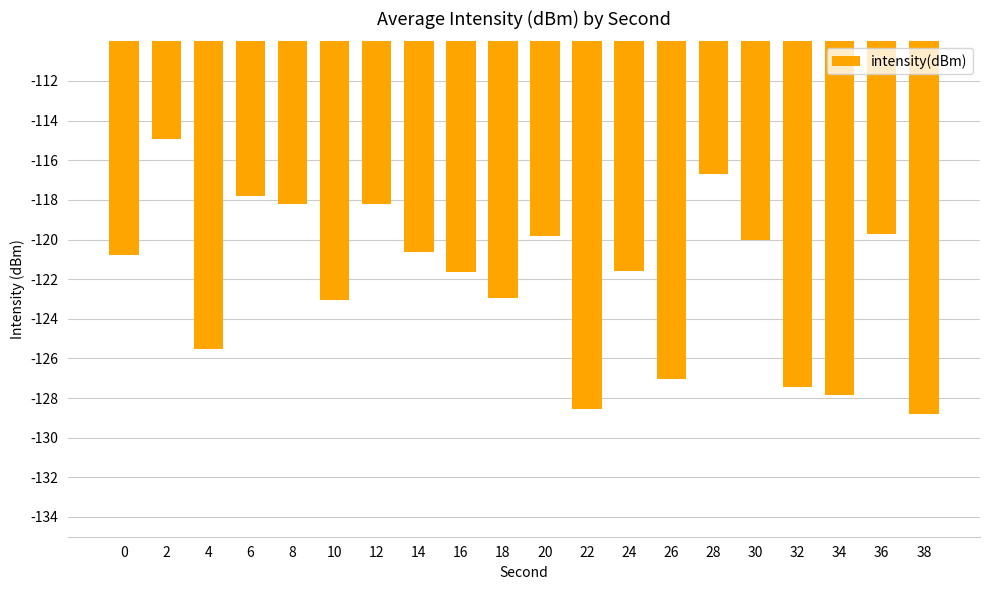

Between 8 and 34, which is larger?

8